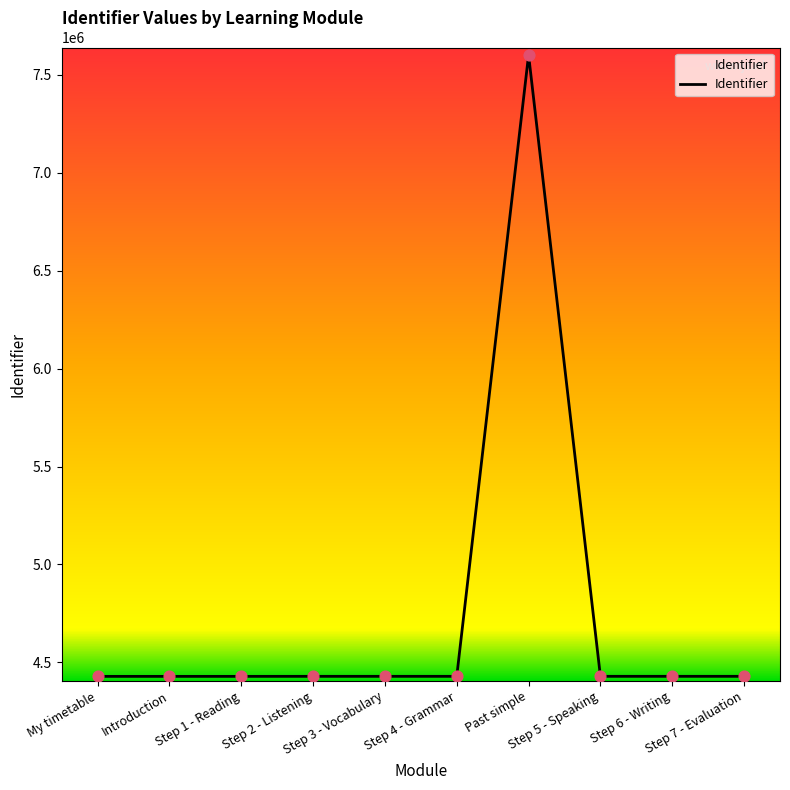

Approximately how many times larger is the value at Step 2 - Listening compared to Step 5 - Speaking?

1.0